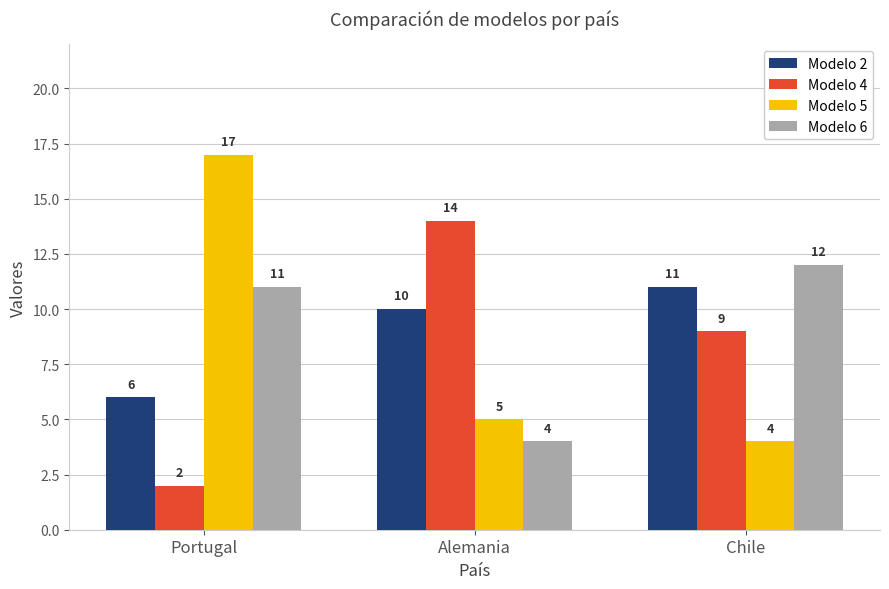

Reading left to right, transcribe all the data shown in this chart.

Modelo 2: Portugal=6	Alemania=10	Chile=11
Modelo 4: Portugal=2	Alemania=14	Chile=9
Modelo 5: Portugal=17	Alemania=5	Chile=4
Modelo 6: Portugal=11	Alemania=4	Chile=12